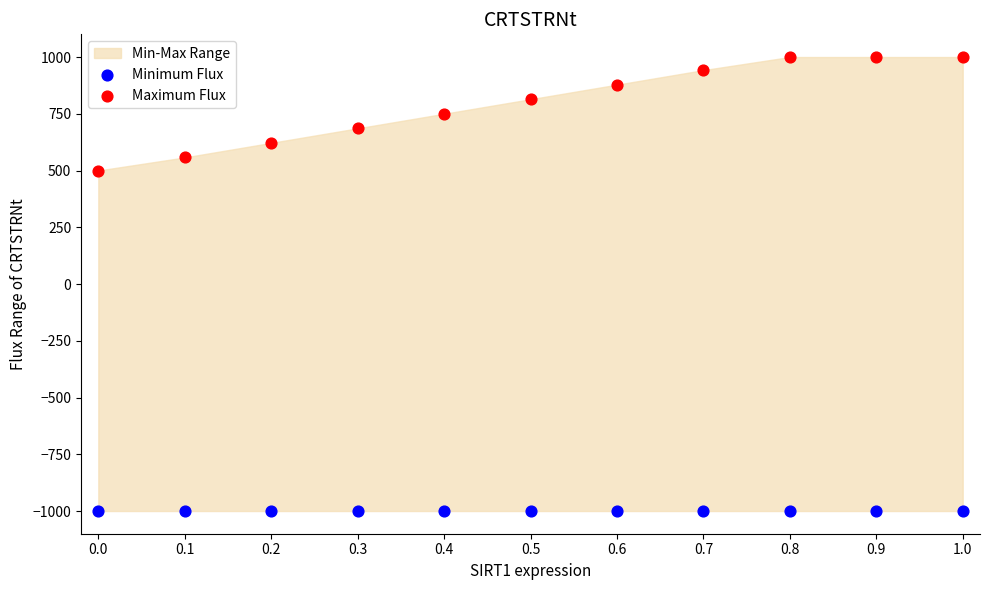

Which series reaches the minimum Y coordinate?

Minimum Flux